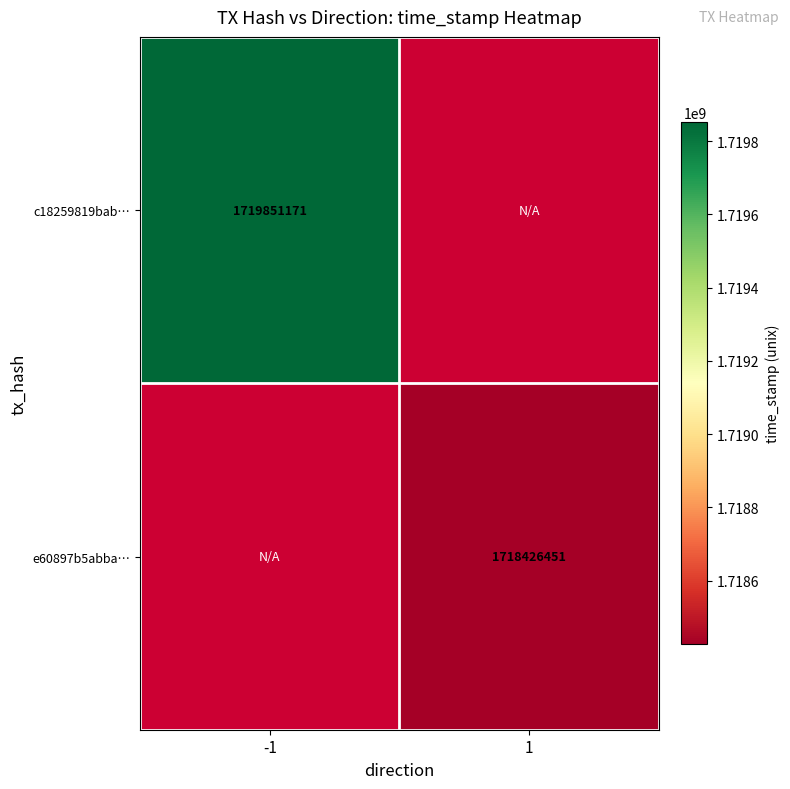

Is the value of e60897b5abba… at 1 greater than the value of c18259819bab… at -1?

No